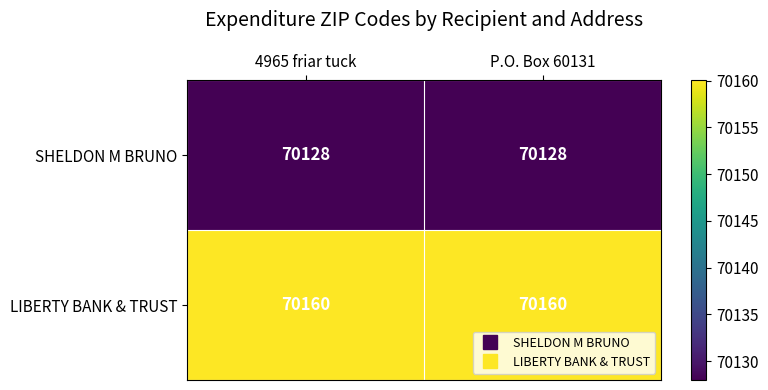

The LIBERTY BANK & TRUST series shows 30493 at P.O. Box 60131. True or false?

False